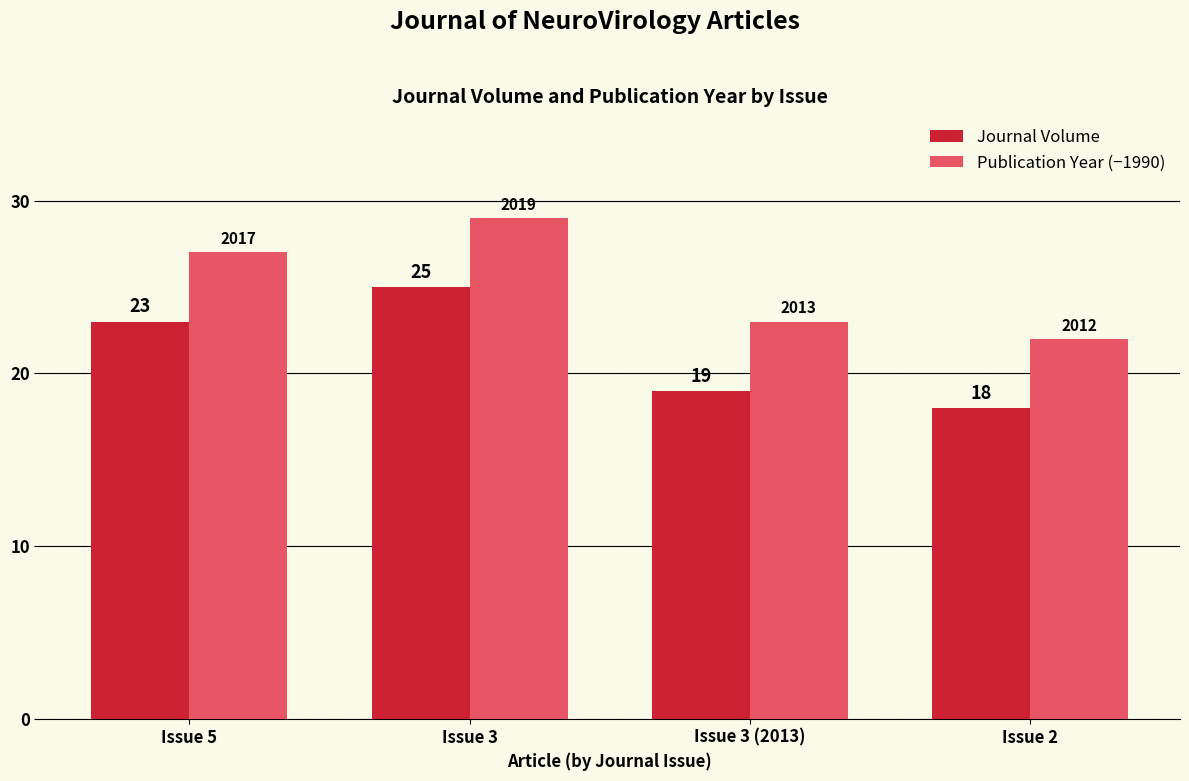

The value of Publication Year (−1990) at Issue 2 is 22. True or false?

True